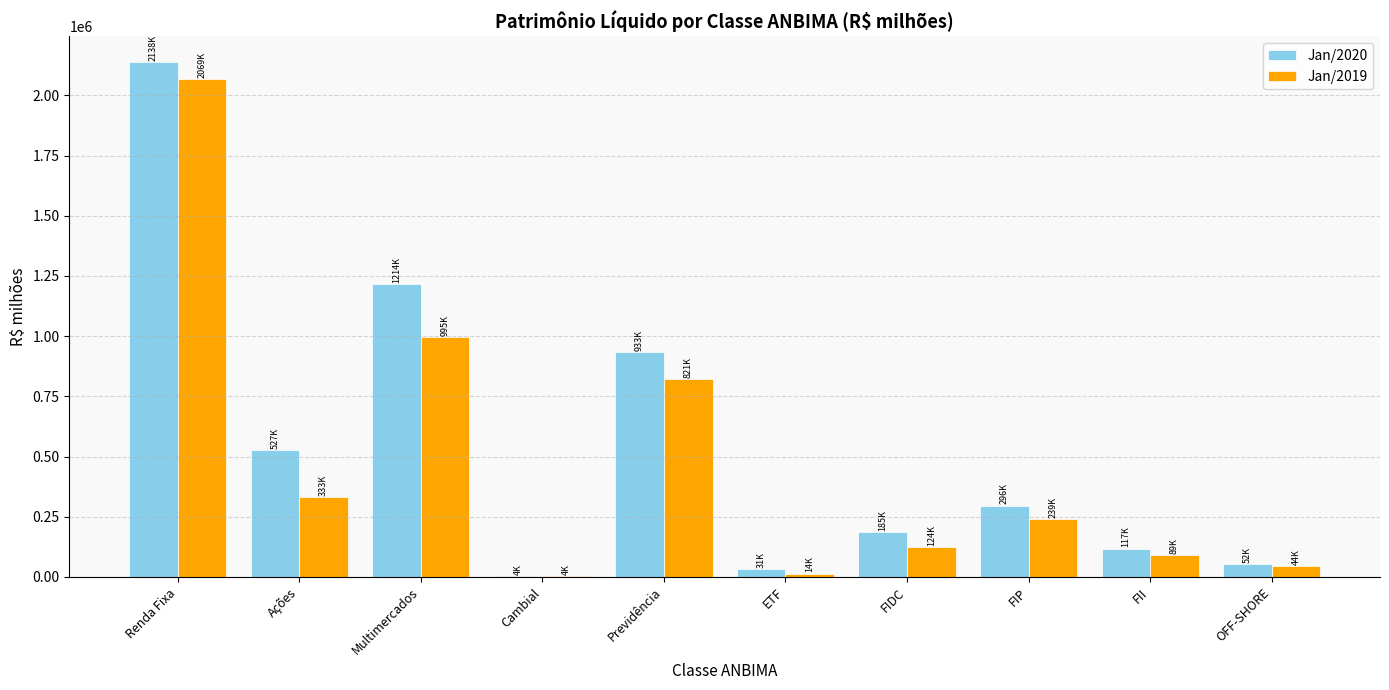

What is the sum of the Jan/2020 values at OFF-SHORE and Previdência?

985275.6